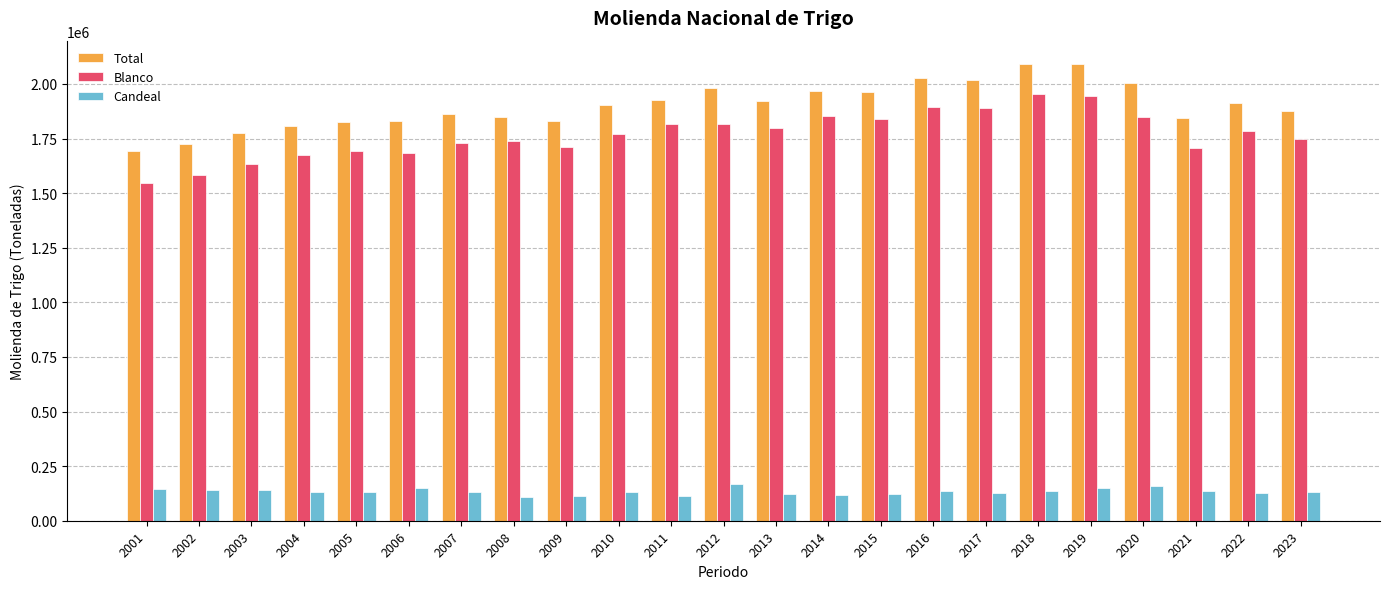

The value of Total at 2001 is 1692055. True or false?

True